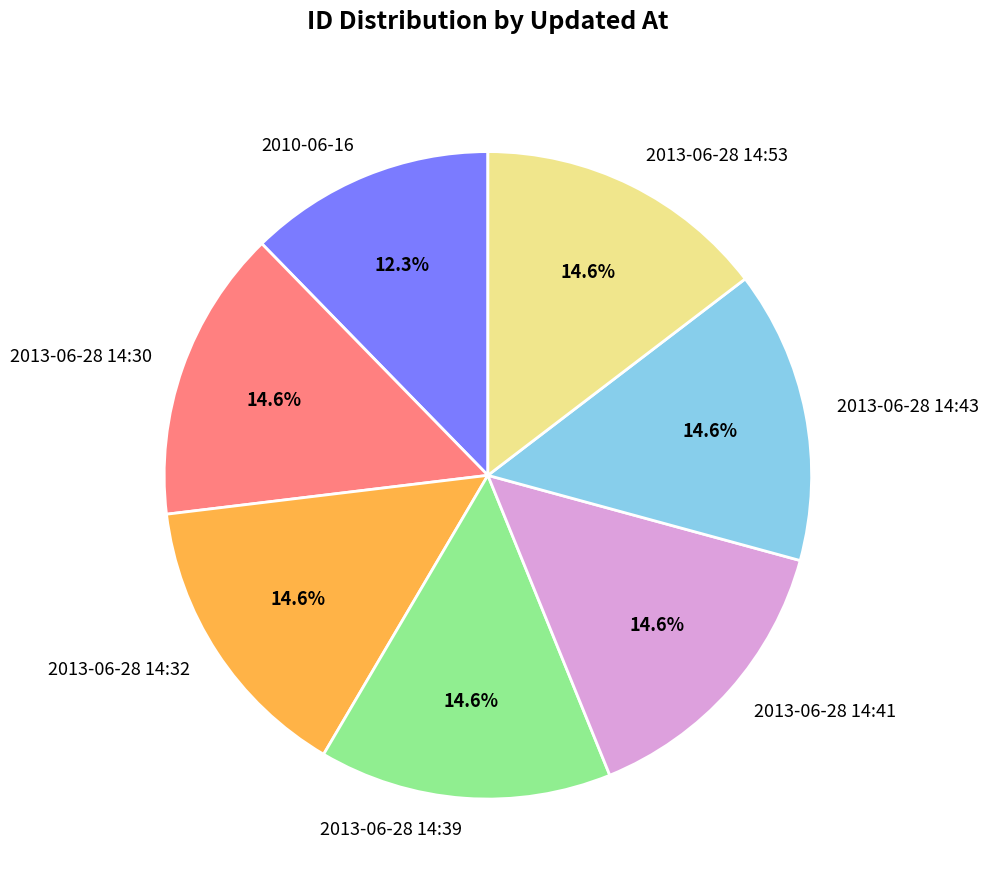

Is 2013-06-28 14:30 the majority of the pie?

No